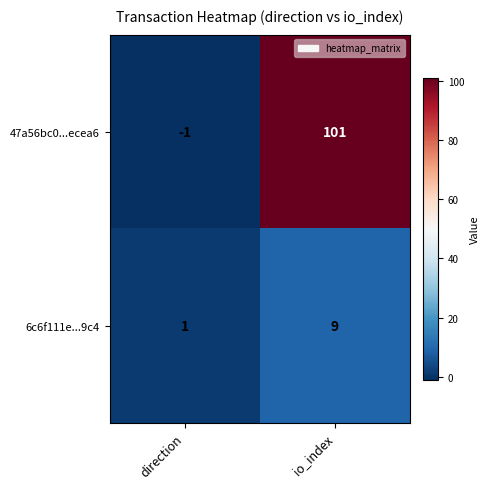

Rank the series by their average value, from lowest to highest.

6c6f111e...9c4, 47a56bc0...ecea6